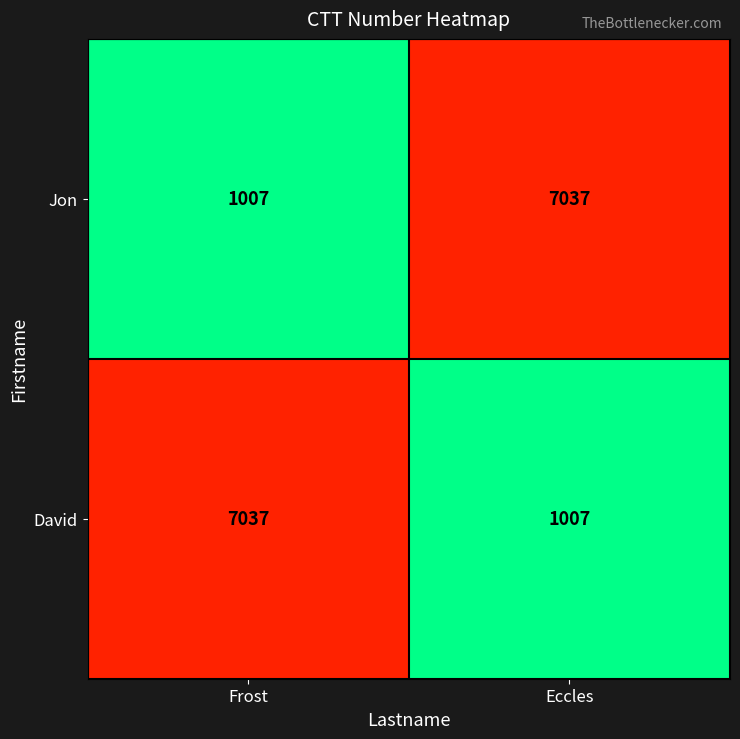

How many categories are shown in the chart?

2